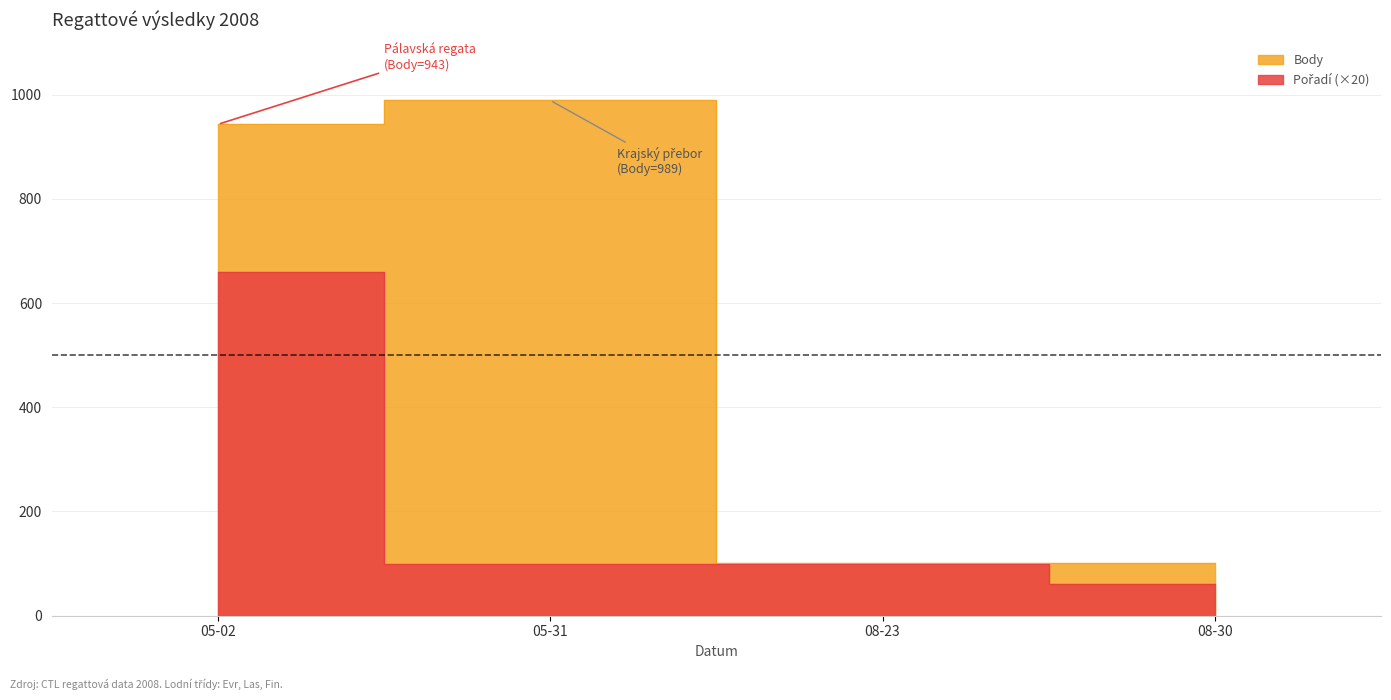

What is the label of the 4th point from the right?

05-02